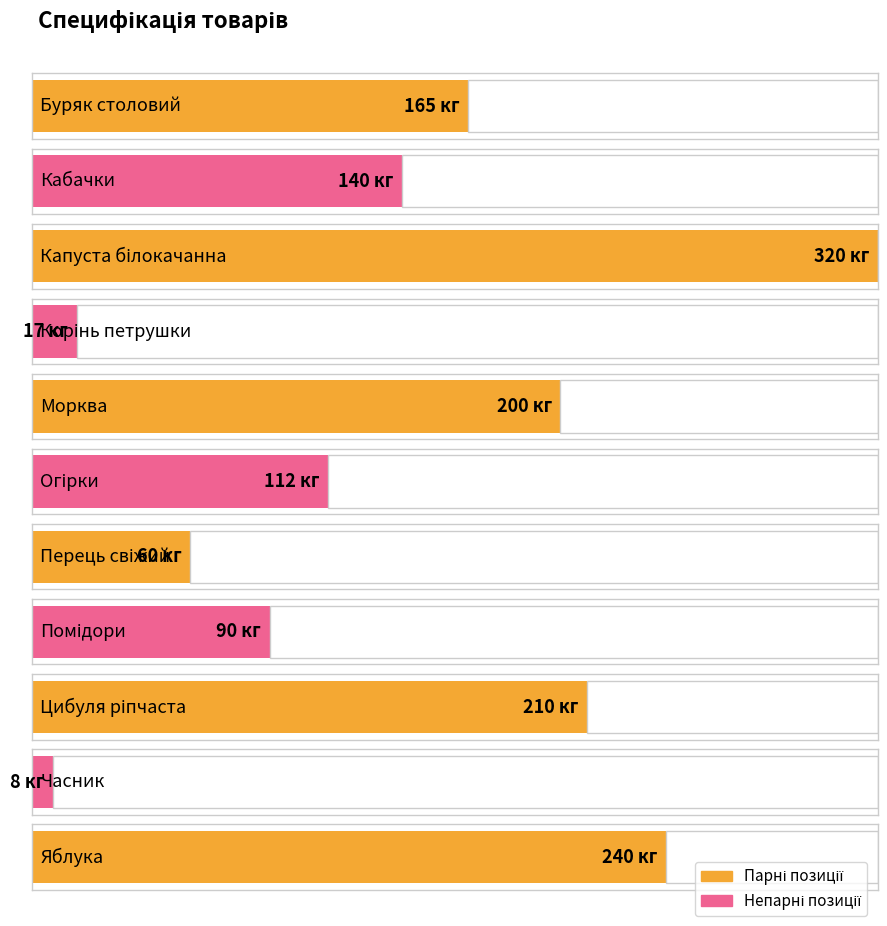

Are the bars grouped side by side (vs. stacked)?

No